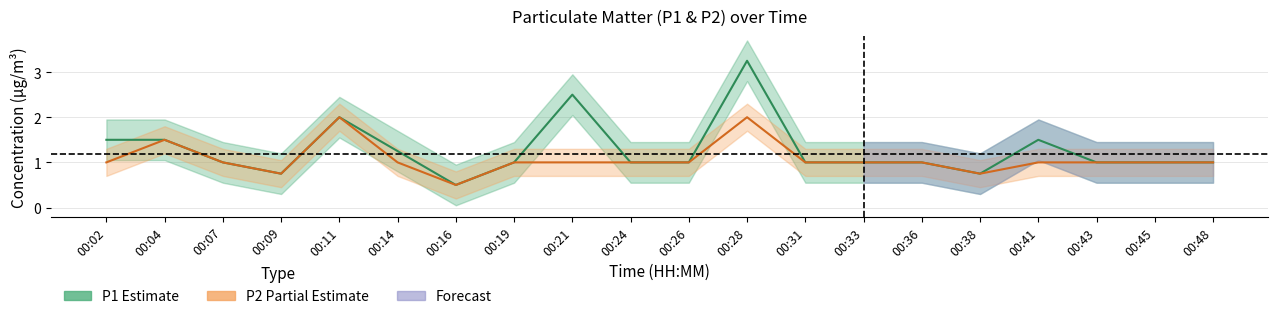

True or false: P2 and P1 intersect in this chart.

False